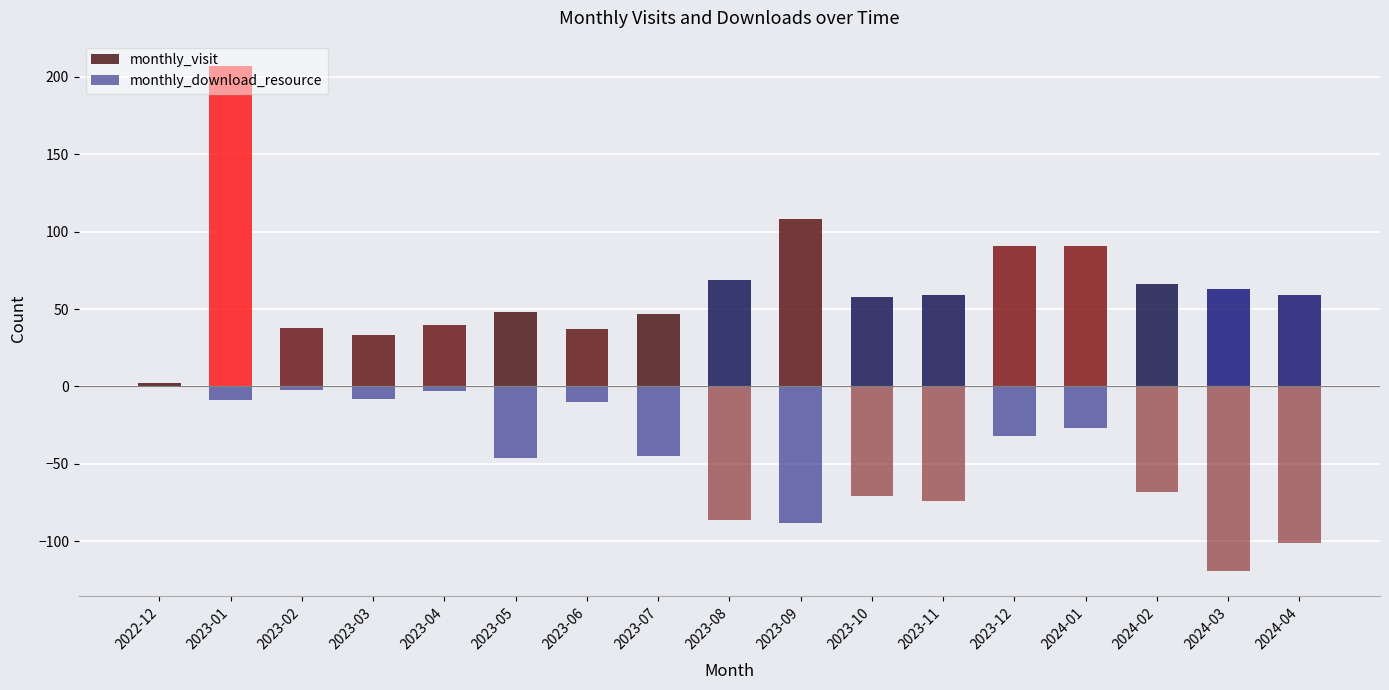

Rank the series at 2023-03 from lowest to highest value.

monthly_download_resource, monthly_visit